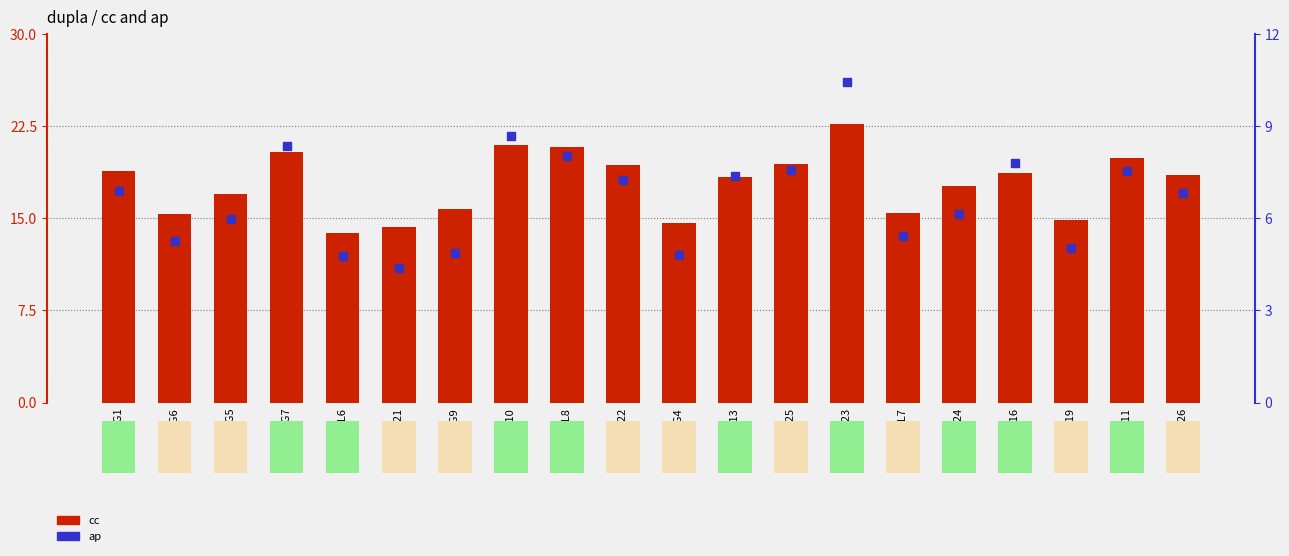

What are all the series names shown in the legend?

cc, ap